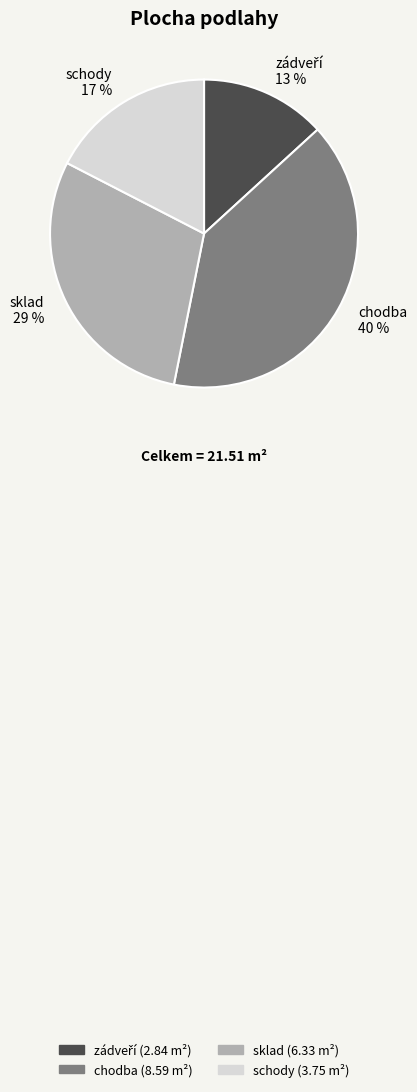

Does any single category account for the majority?

No